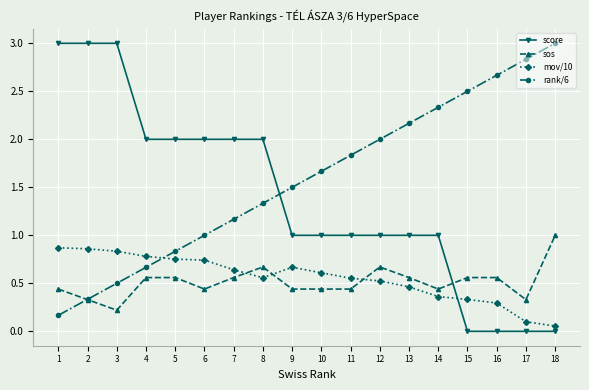

What is the total value across all series at 15?

3.4